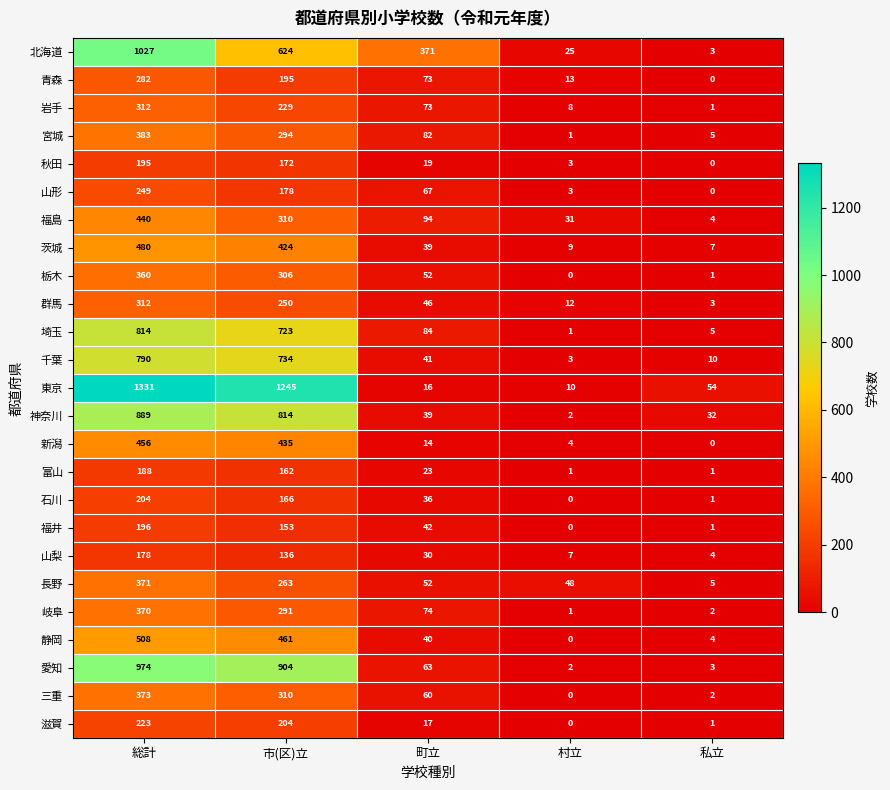

How many data points does each series have?

5